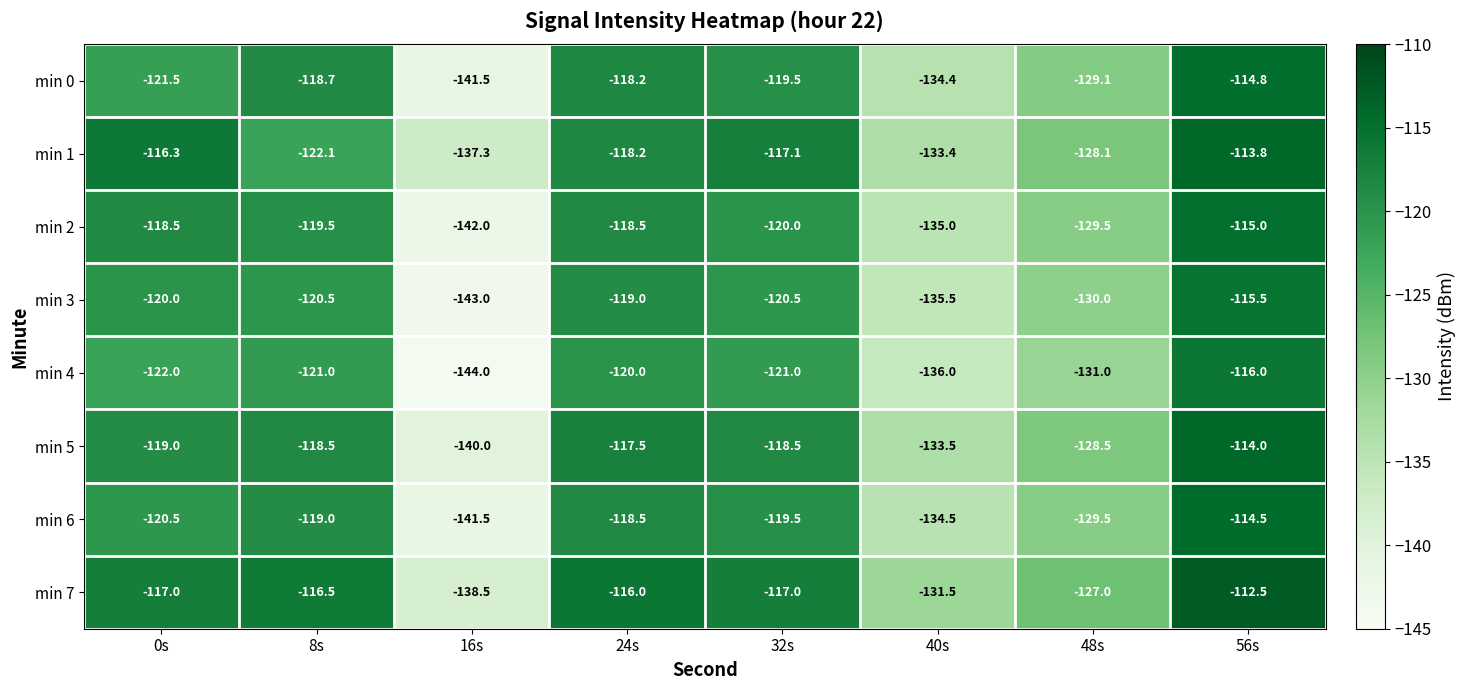

What is the maximum value shown in the chart?

-112.5